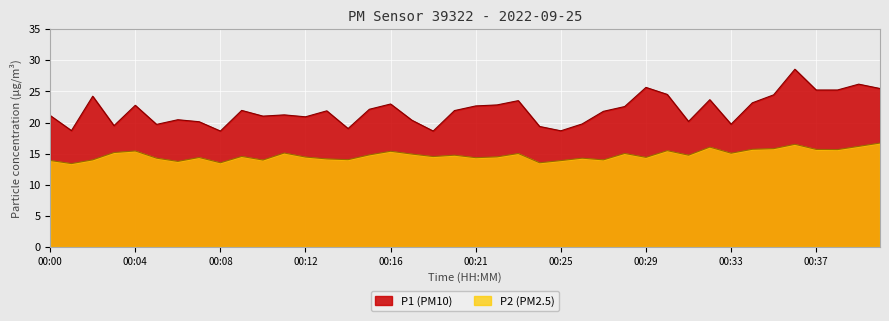

Reading left to right, what are all the values shown in this chart?

P1: 21.1	18.7	24.2	19.5	22.8	19.7	20.4	20.1	18.6	21.9	21.0	21.2	20.9	21.9	19.0	22.1	23.0	20.4	18.6	21.9	22.7	22.8	23.5	19.4	18.7	19.8	21.8	22.6	25.6	24.5	20.2	23.7	19.7	23.2	24.4	28.6	25.2	25.2	26.2	25.5
P2: 13.9	13.4	14.0	15.2	15.4	14.3	13.8	14.4	13.5	14.6	14.0	15.1	14.4	14.2	14.0	14.8	15.4	14.9	14.5	14.8	14.3	14.5	15.0	13.5	13.9	14.3	14.0	15.0	14.4	15.5	14.8	16.1	15.1	15.7	15.8	16.5	15.7	15.7	16.2	16.7